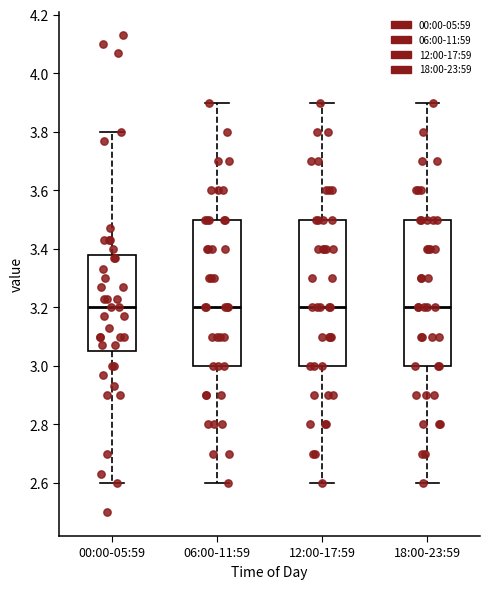

Reading left to right, transcribe this box plot: for each box, give where its median line is, the range the box spans, and where its two whiskers end, as read against the y-axis. The values are not printed on the chart, so give them approximately, as read against the axis.

00:00-05:59: median 3.20, box 3.06 to 3.38, whiskers 2.60 to 3.80
06:00-11:59: median 3.20, box 3.00 to 3.50, whiskers 2.60 to 3.90
12:00-17:59: median 3.20, box 3.00 to 3.50, whiskers 2.60 to 3.90
18:00-23:59: median 3.20, box 3.00 to 3.50, whiskers 2.60 to 3.90